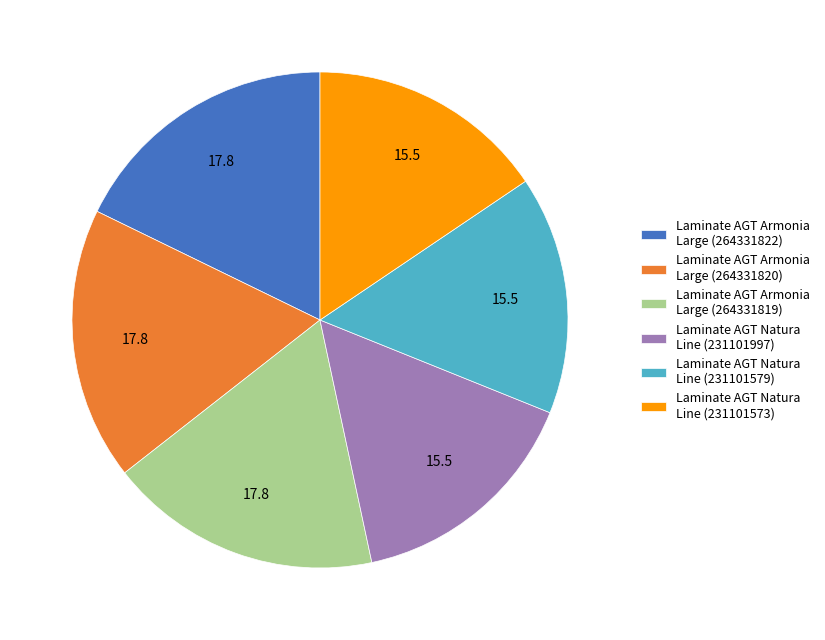

Which has a higher value, Laminate AGT Natura Line (231101579) or Laminate AGT Armonia Large (264331820)?

Laminate AGT Armonia Large (264331820)